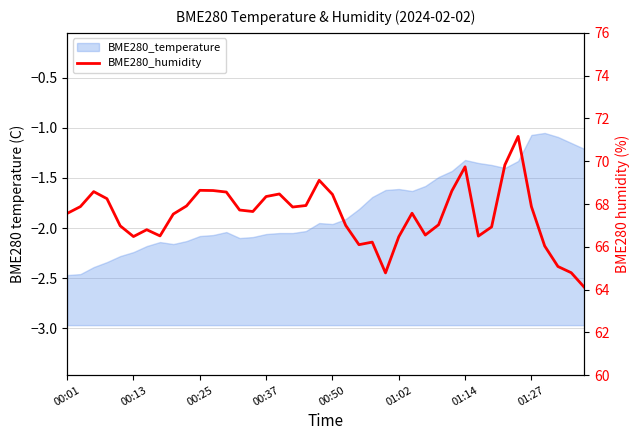

At which category does the chart reach its peak across all series?

34